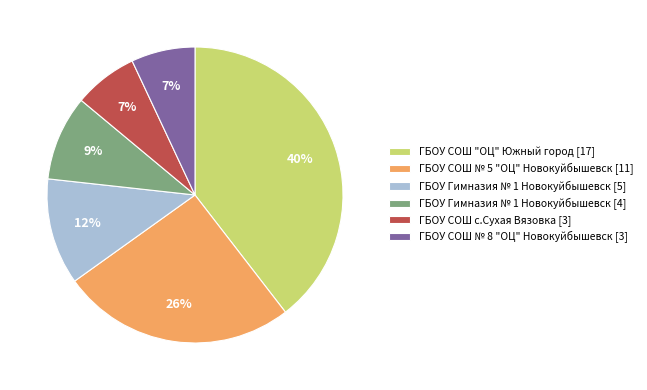

What percentage is the ГБОУ СОШ с.Сухая Вязовка [3] slice, to the nearest percent?

7%